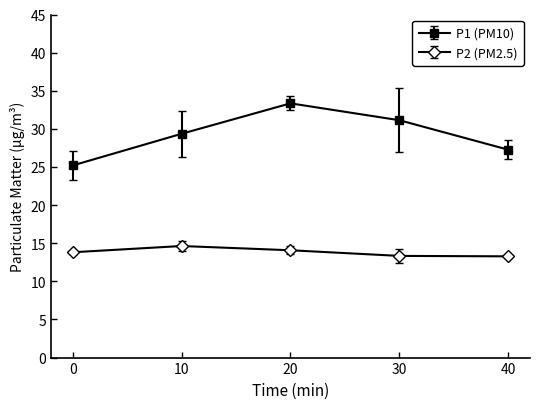

What is the difference between the highest and lowest values at 0?

11.4